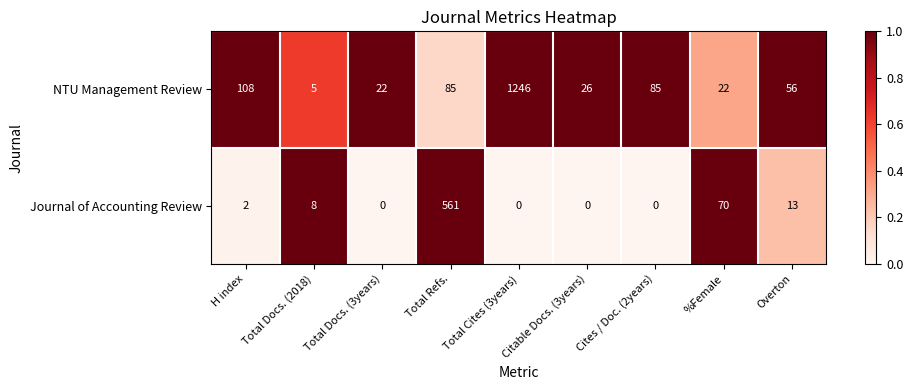

Count the number of data series in this chart.

2